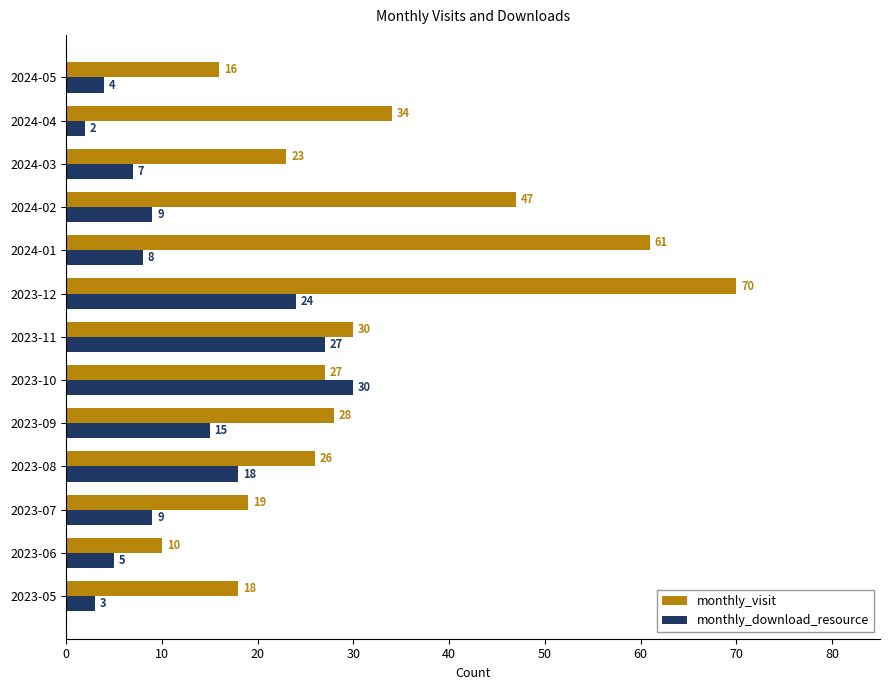

The monthly_download_resource series shows 25 at 2023-08. True or false?

False